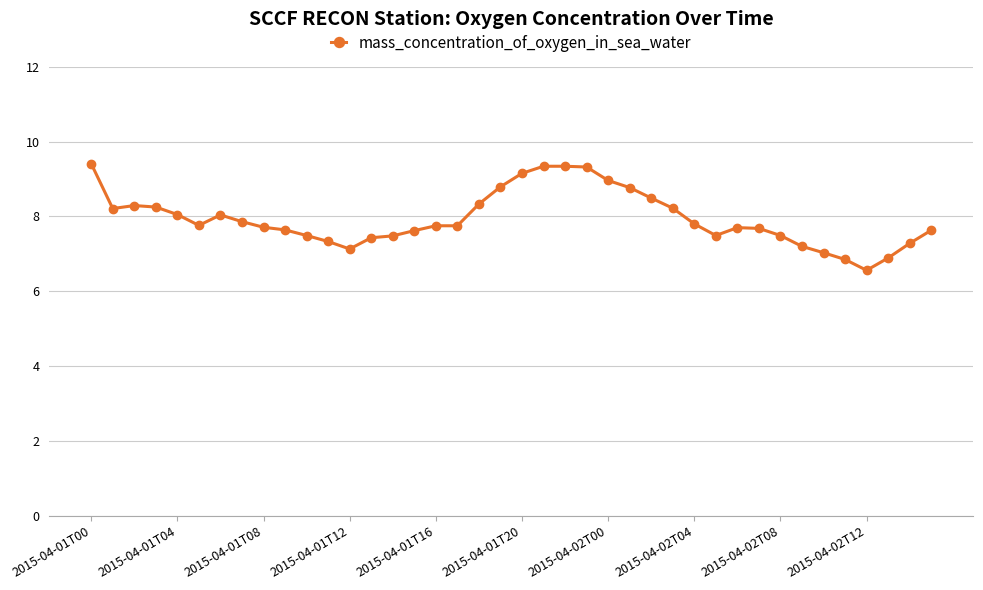

What is the sum of all values?

317.5